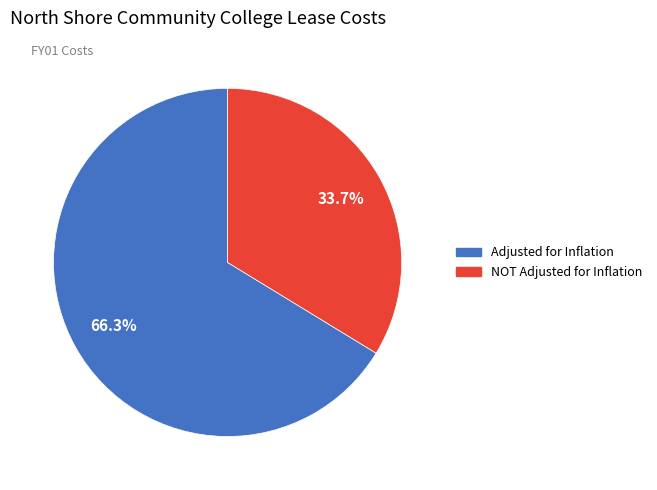

How many segments does this pie chart have?

2